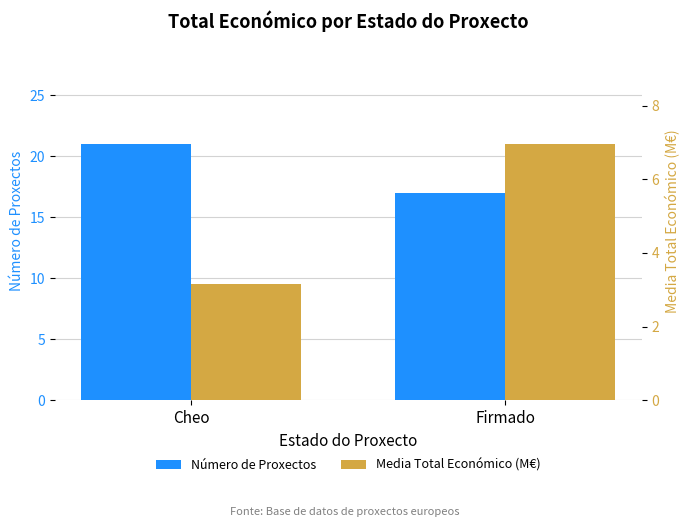

How many data points in Media Total Económico (M€) are above 6?

1